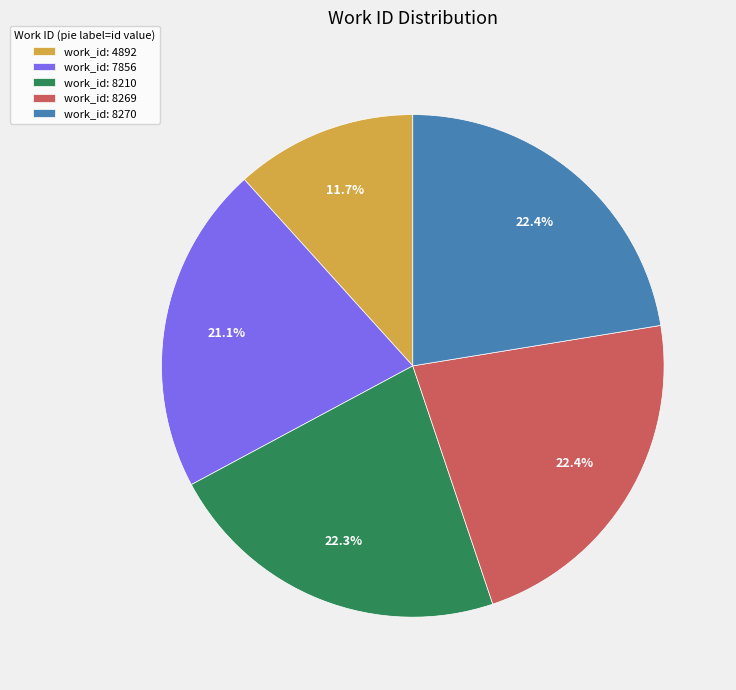

Which has a higher value, work_id: 4892 or work_id: 8269?

work_id: 8269